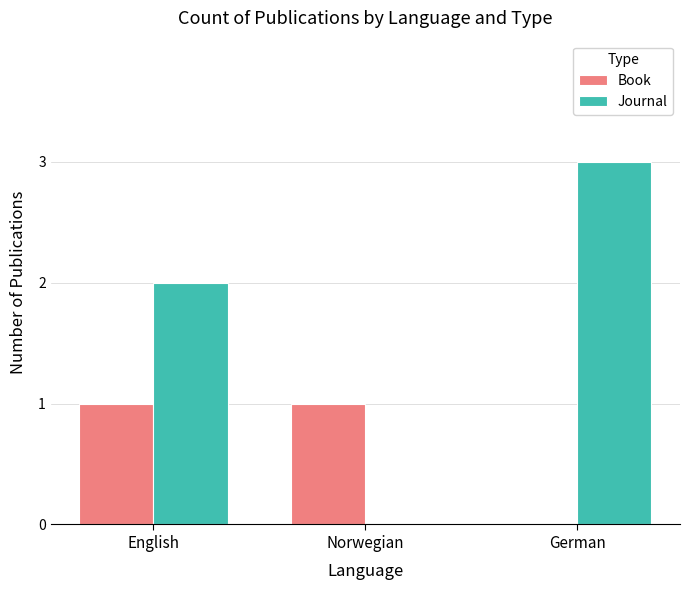

Read the Book value at English.

1